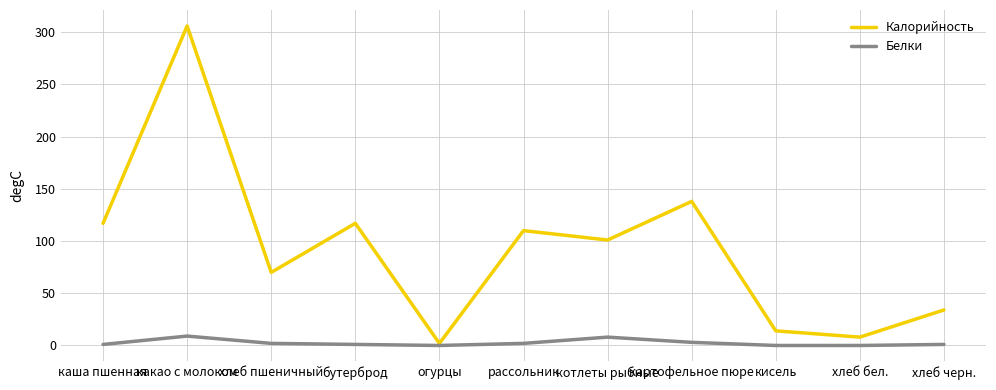

True or false: Калорийность has a value of 138 at картофельное пюре.

True